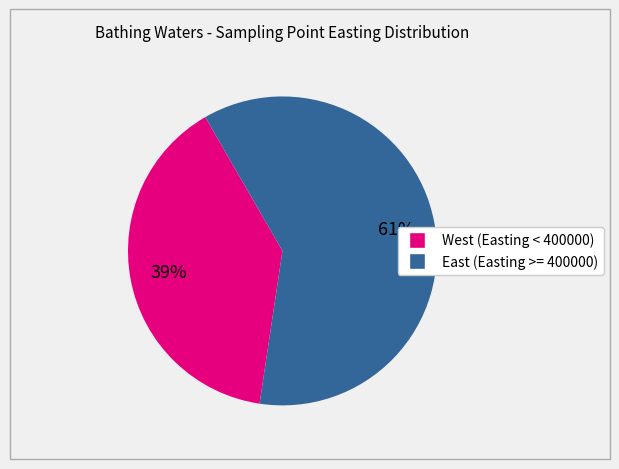

Is there a majority slice in this chart?

Yes